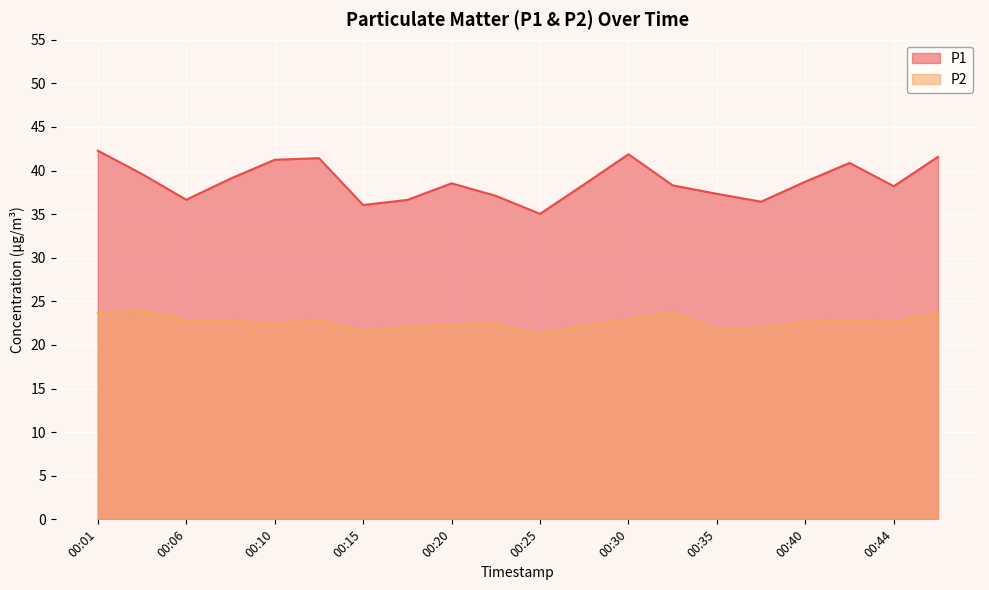

True or false: P2 and P1 cross at least once.

False